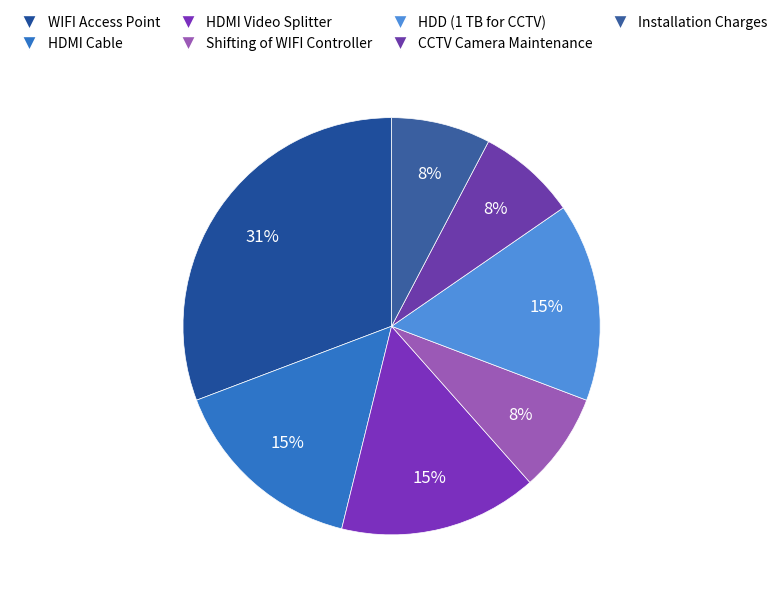

How many segments does this pie chart have?

7